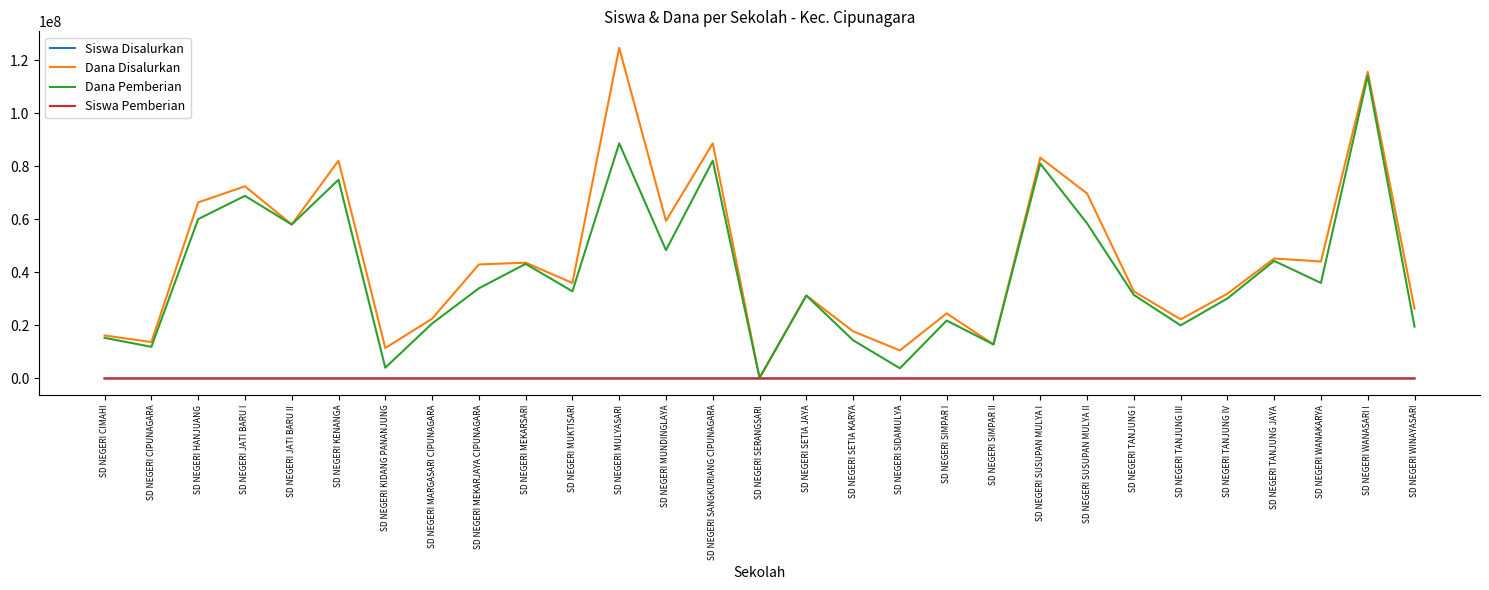

What is the greatest value displayed?

124650000